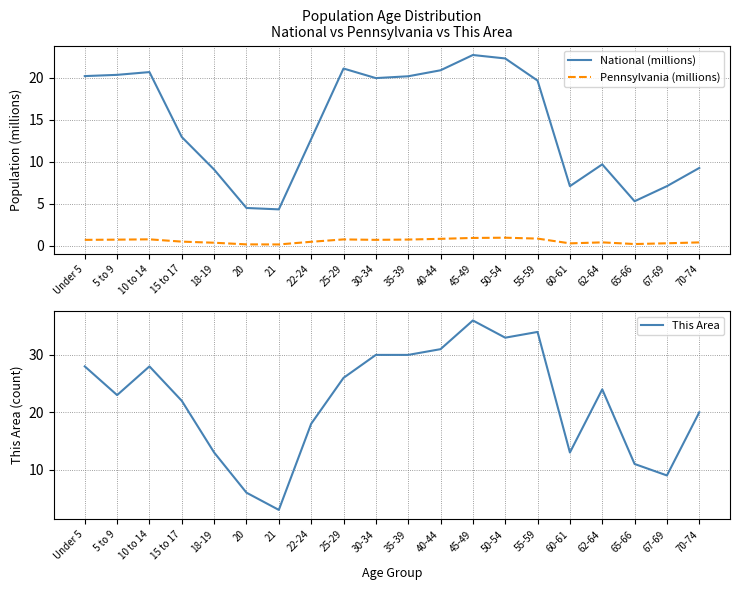

What is the spread (max minus min) of values at 67-69?

8.7